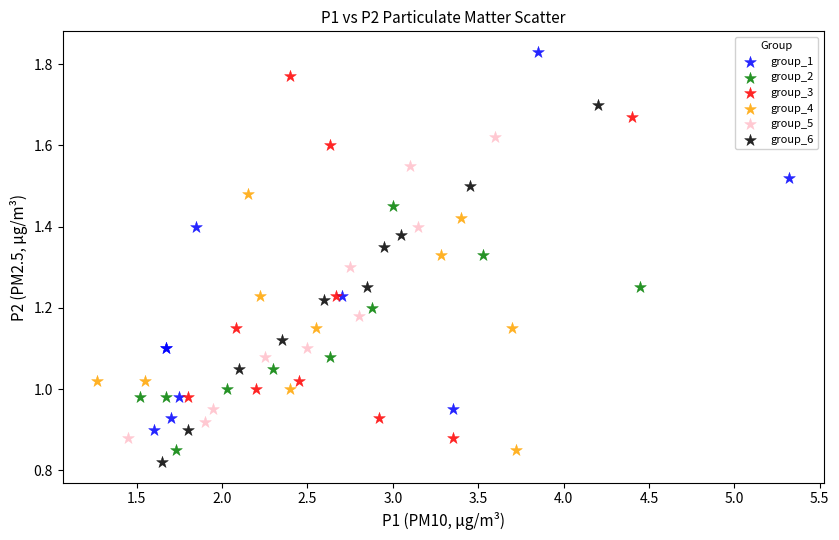

Which series contains the highest Y value?

group_1